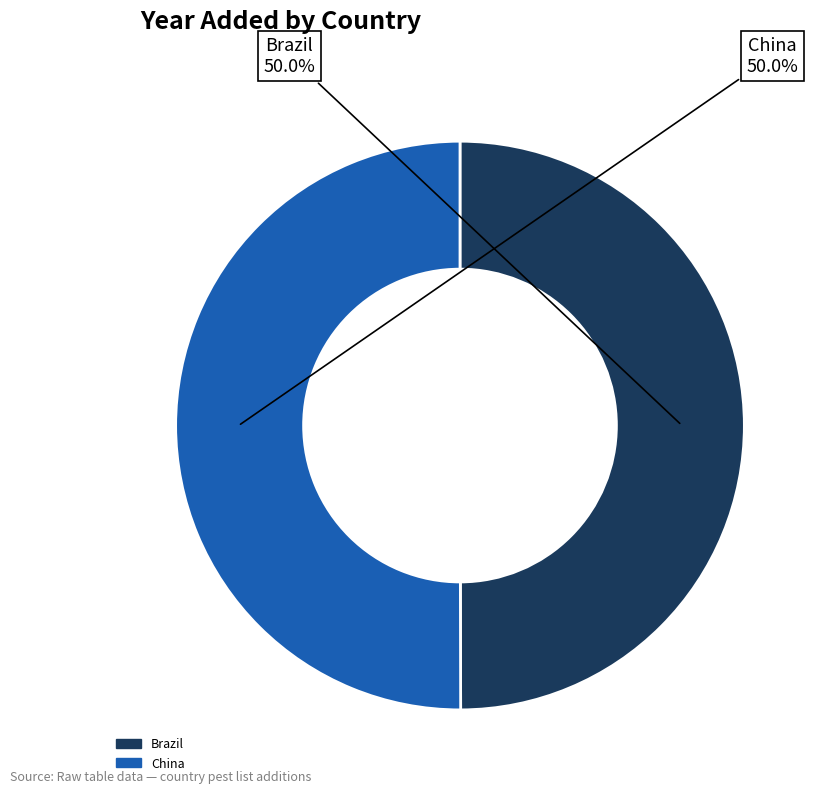

Is it true that China is 63% of the pie?

False